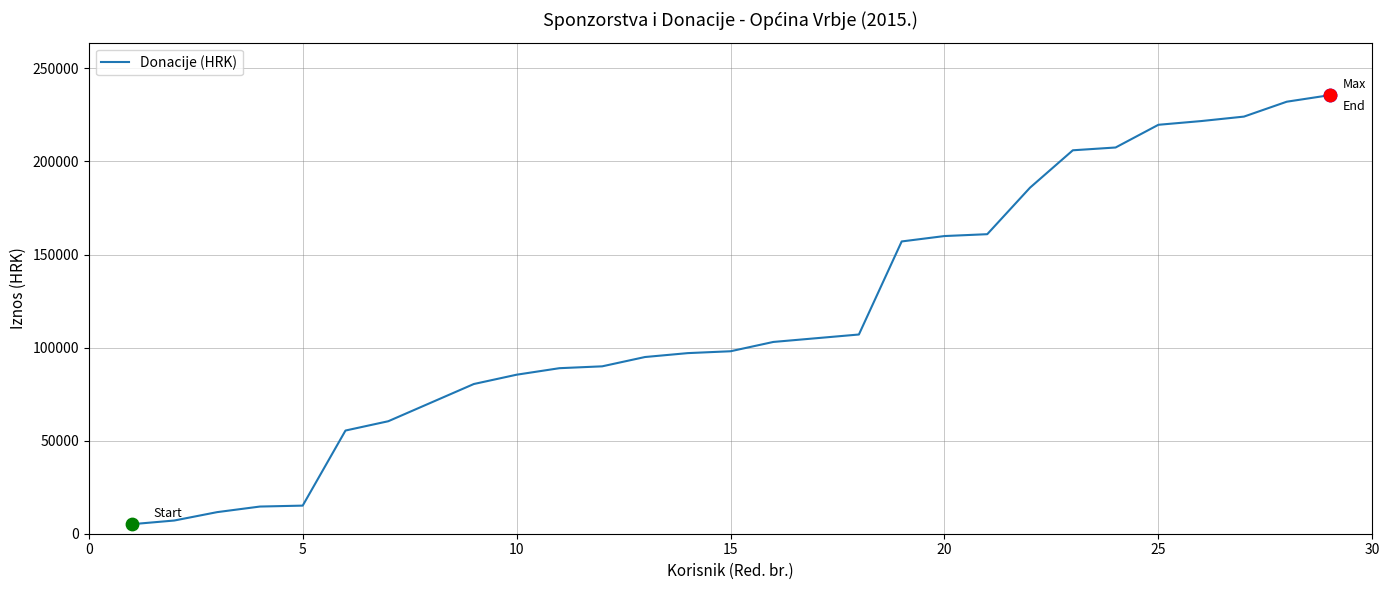

What is the greatest value displayed?

235618.8